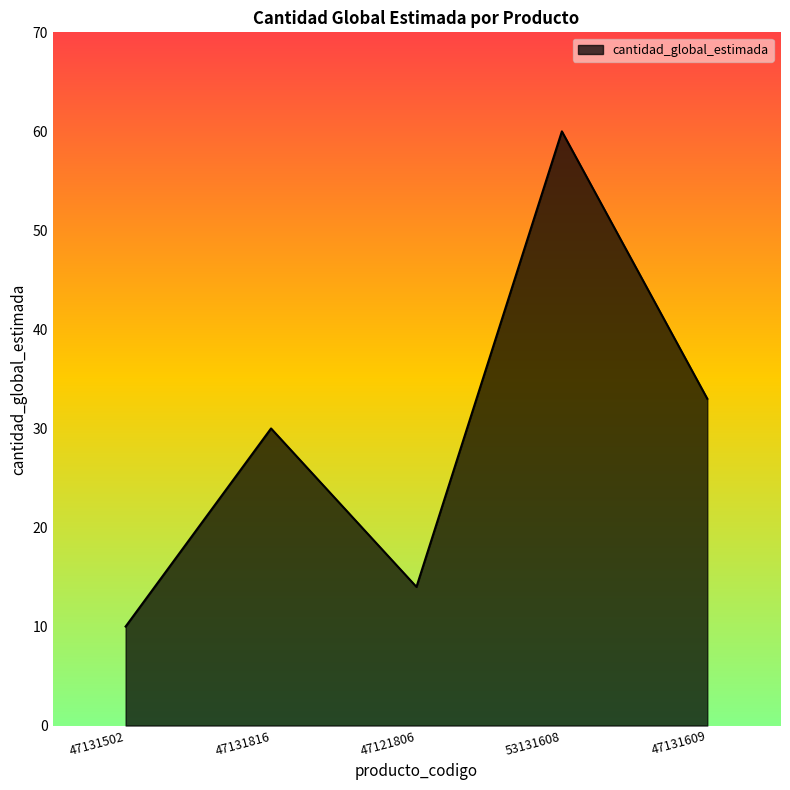

Is it true that the value at 47131502 is 10?

True